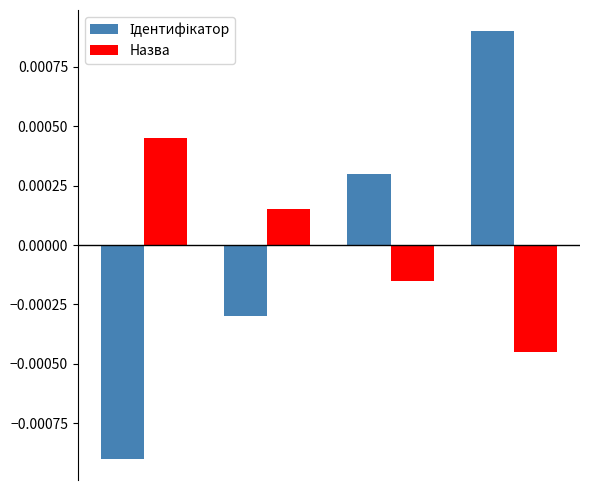

At how many categories does at least one series exceed 0?

4